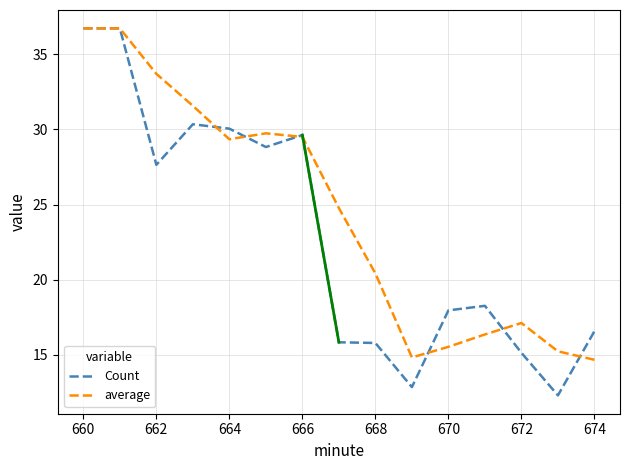

What is the greatest value displayed?

36.7